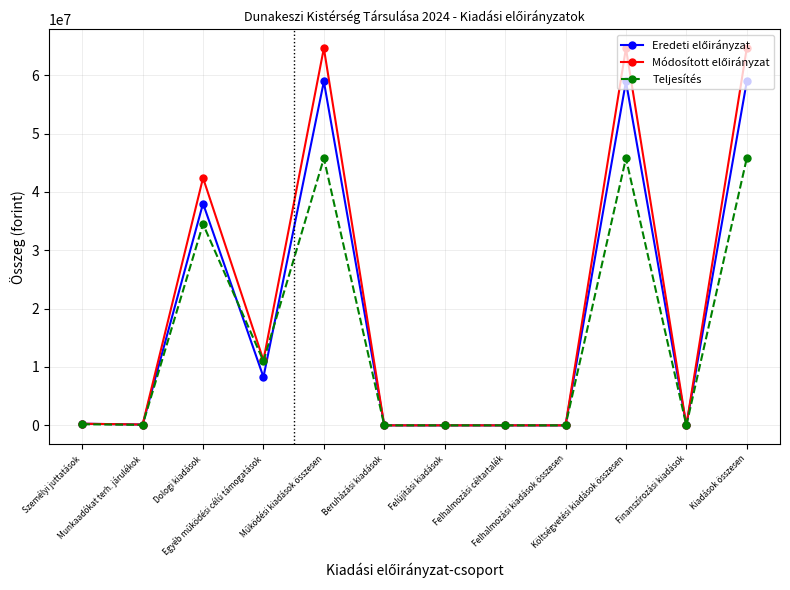

How many series are shown in this chart?

3